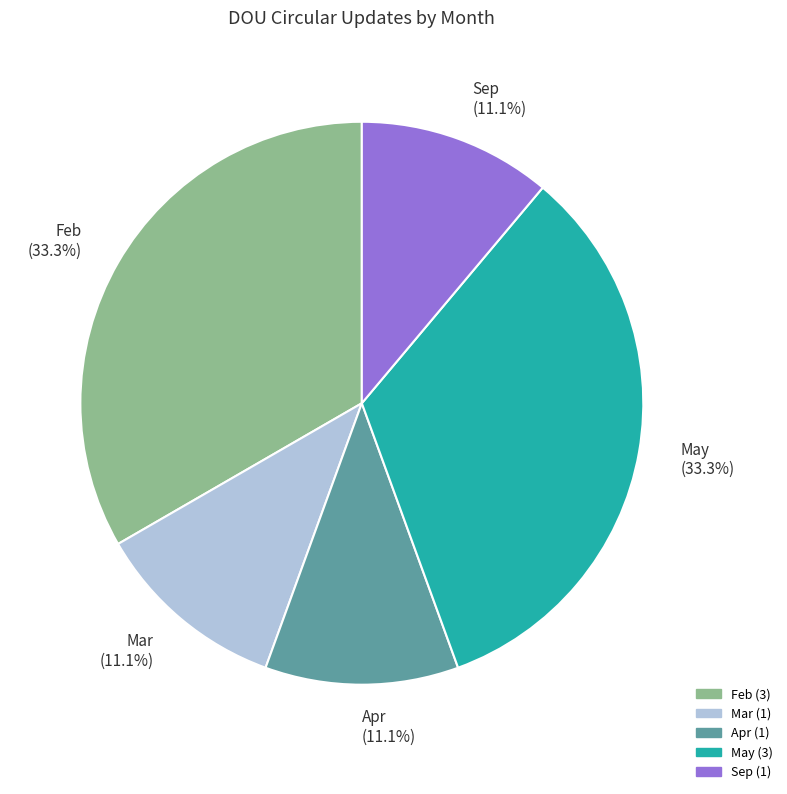

Count the number of slices in the pie.

5